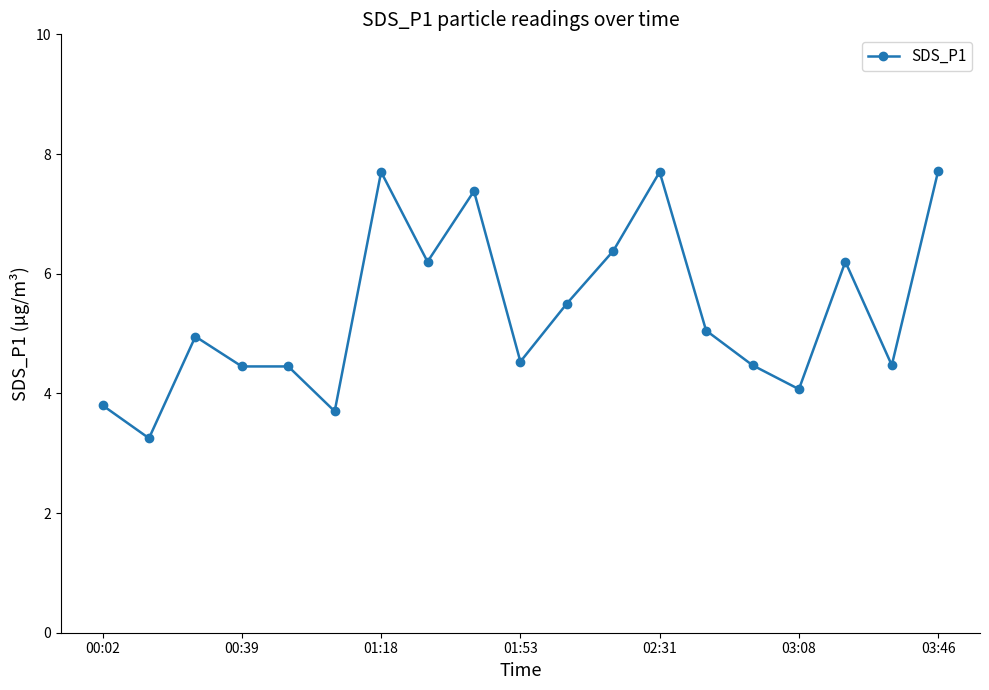

What is the value of the 8th point from the left?

6.2